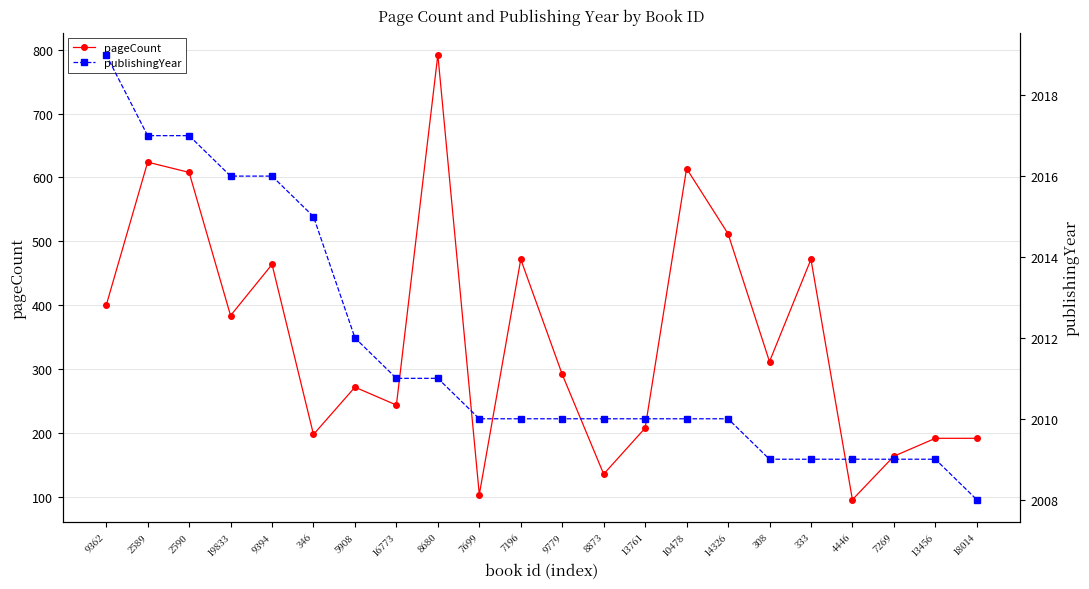

What are all the series names shown in the legend?

pageCount, publishingYear